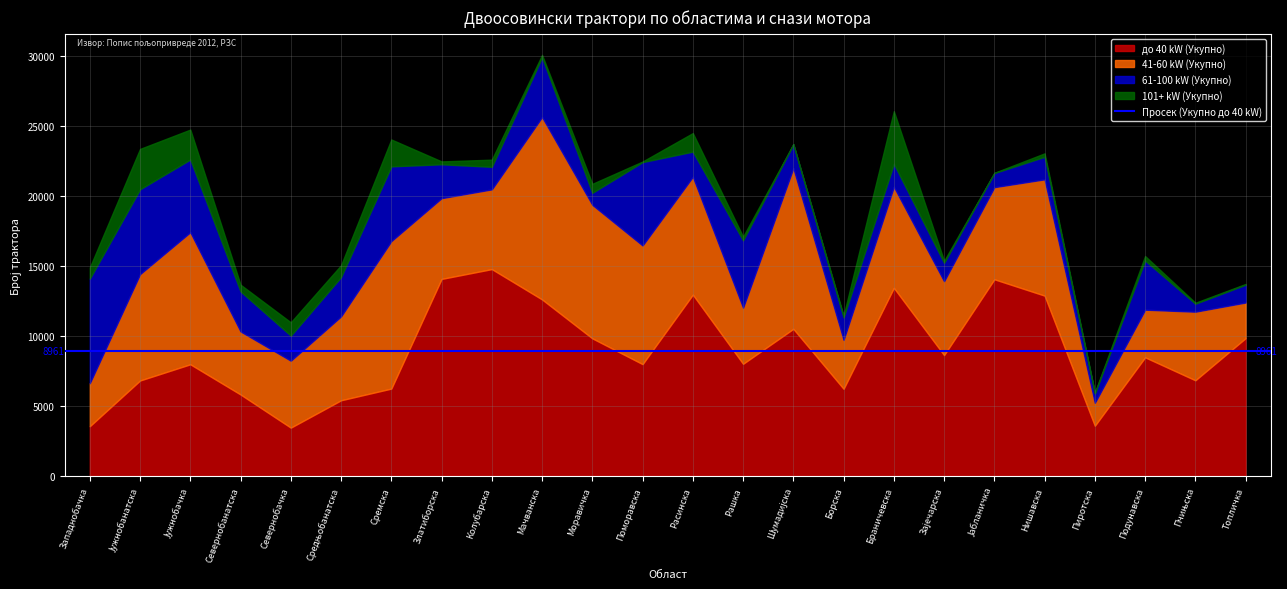

The value of 61-100 kW (Укупно) at Борска is 343. True or false?

False